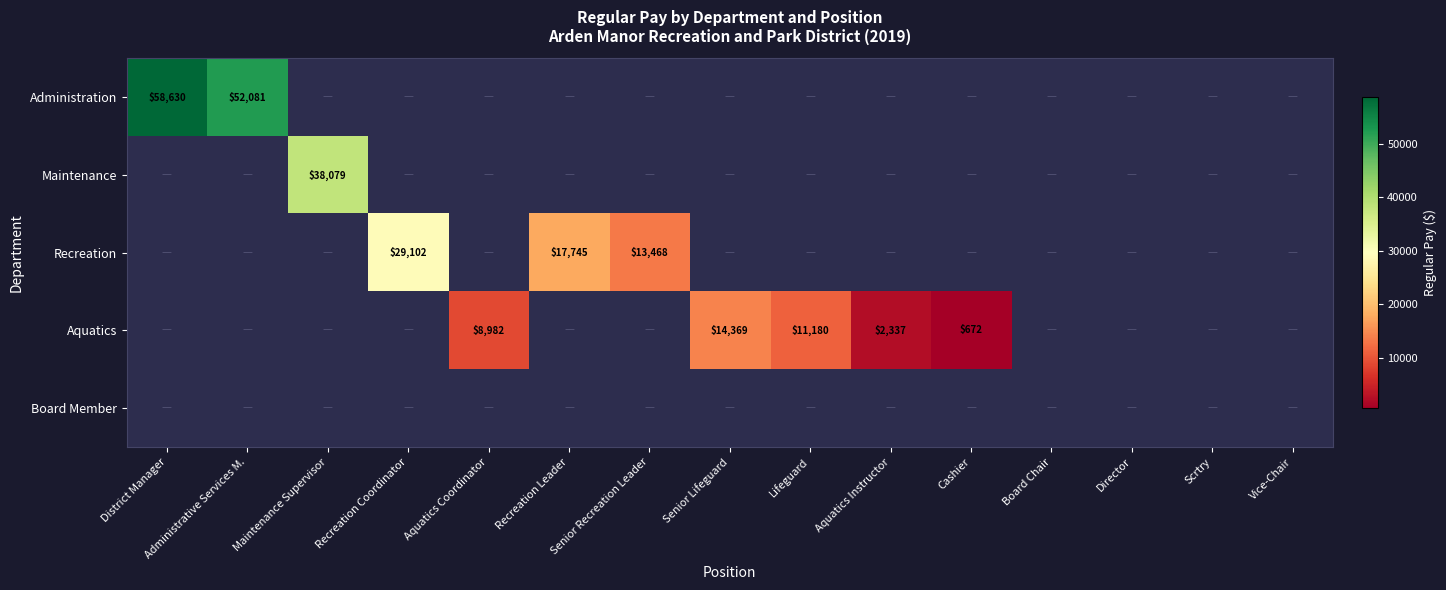

The value of Administration at District Manager is 58630. True or false?

True